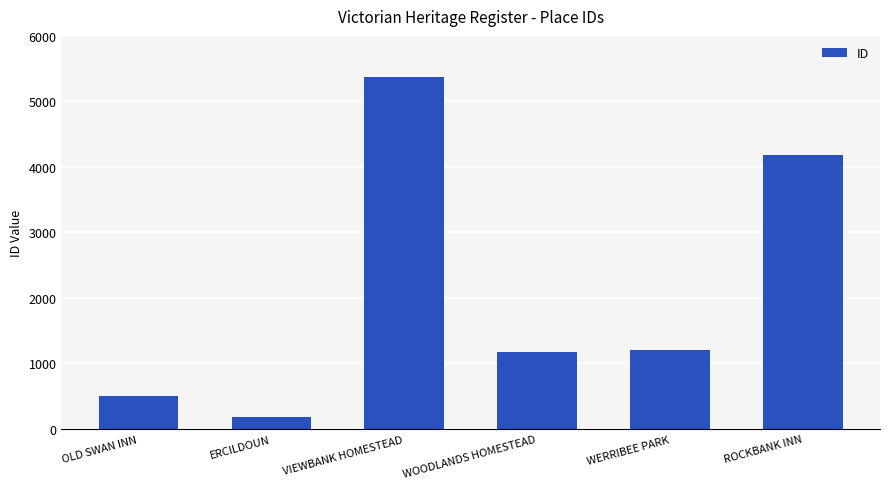

At which category does the chart reach its peak across all series?

VIEWBANK HOMESTEAD